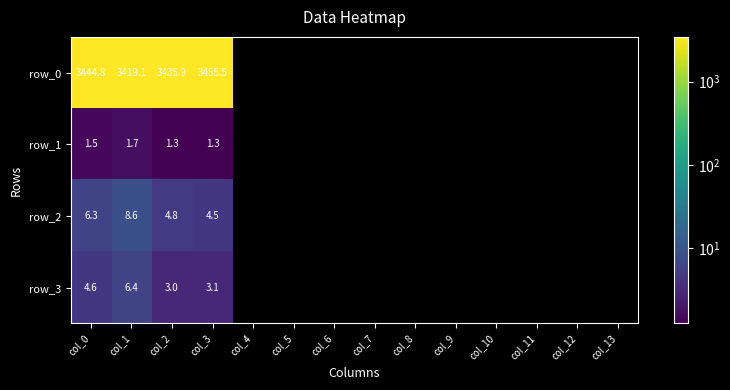

At which category is the sum across all series the highest?

col_3